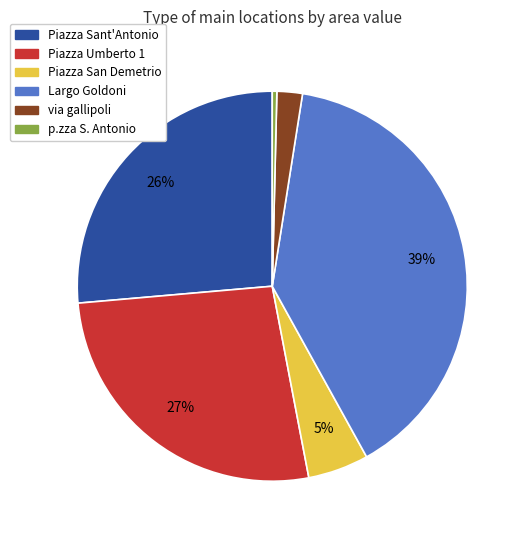

Is it true that Piazza San Demetrio is 5% of the pie?

True